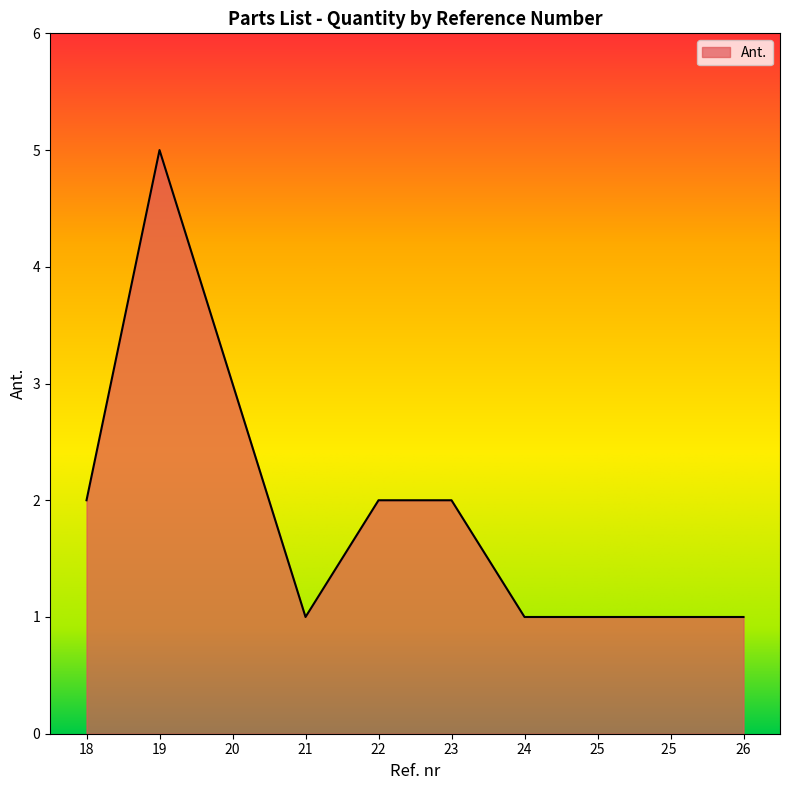

What is the difference between the maximum and minimum values?

4